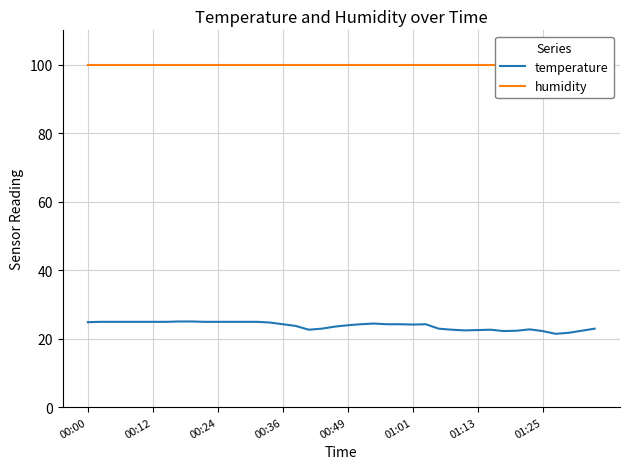

How many interior local peaks does the temperature series have?

4